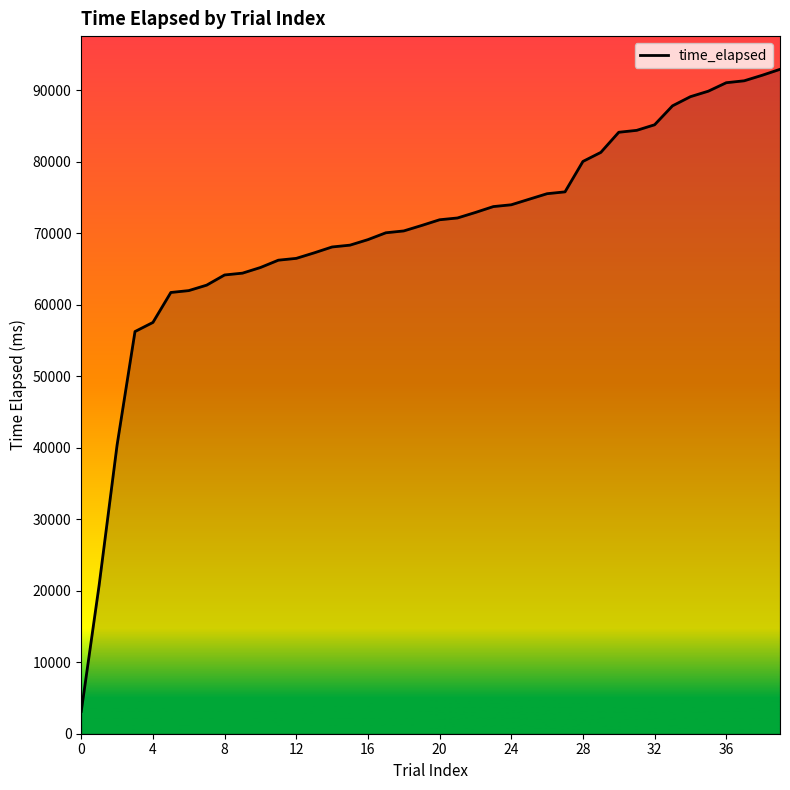

What is the average value?

70364